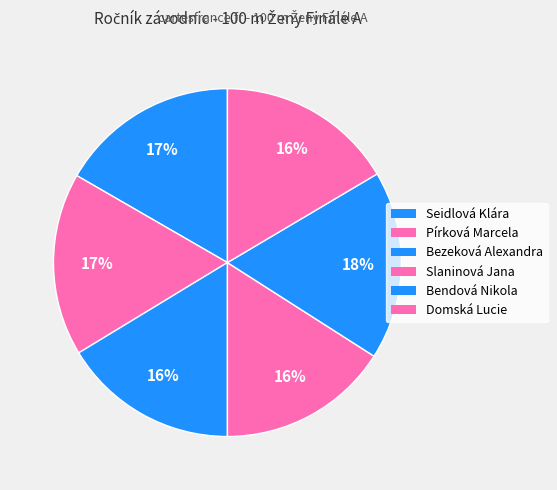

To the nearest percent, what percentage of the pie is Pírková Marcela?

17%